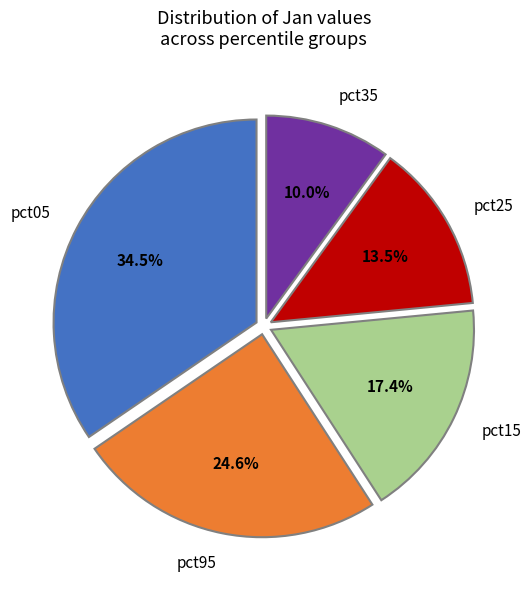

Does pct95 represent more than half of the total?

No